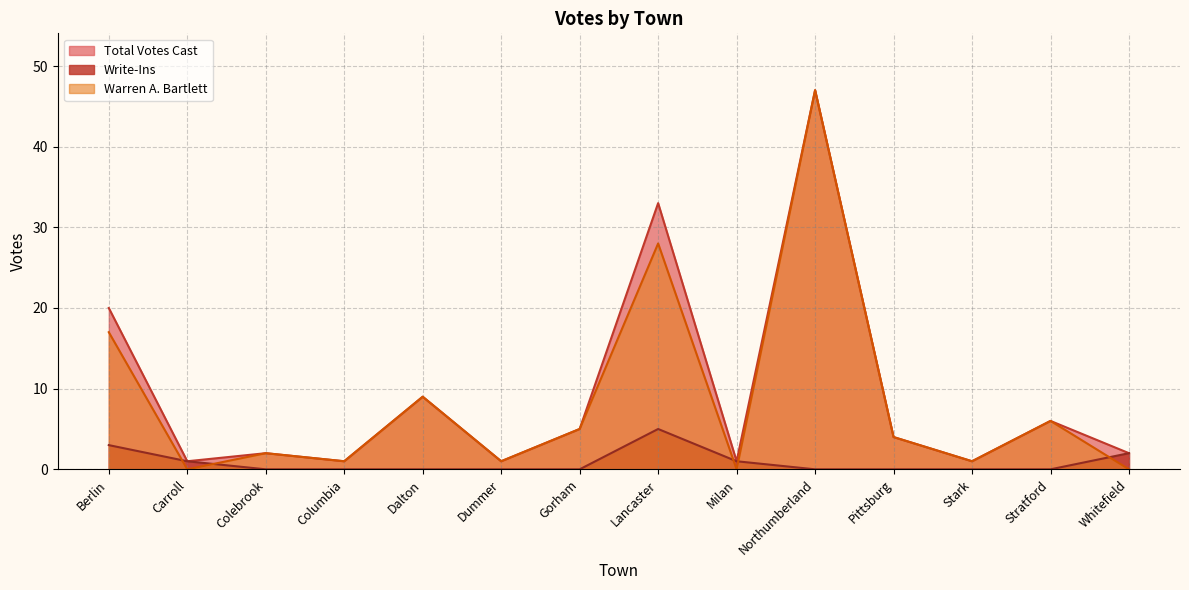

What are all the series names shown in the legend?

Total Votes Cast, Write-Ins, Warren A. Bartlett